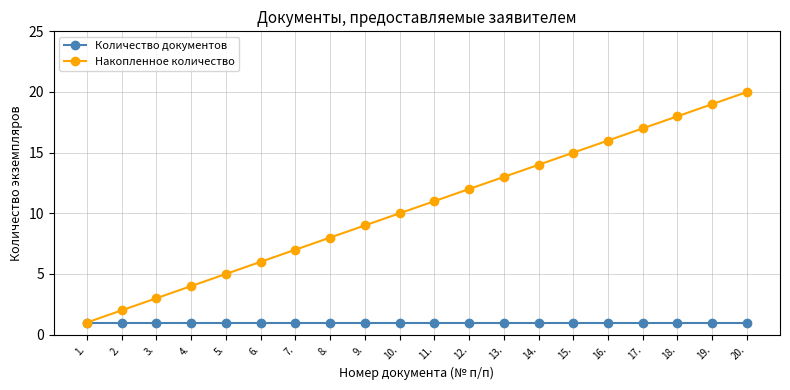

What position from the right is 12.?

9